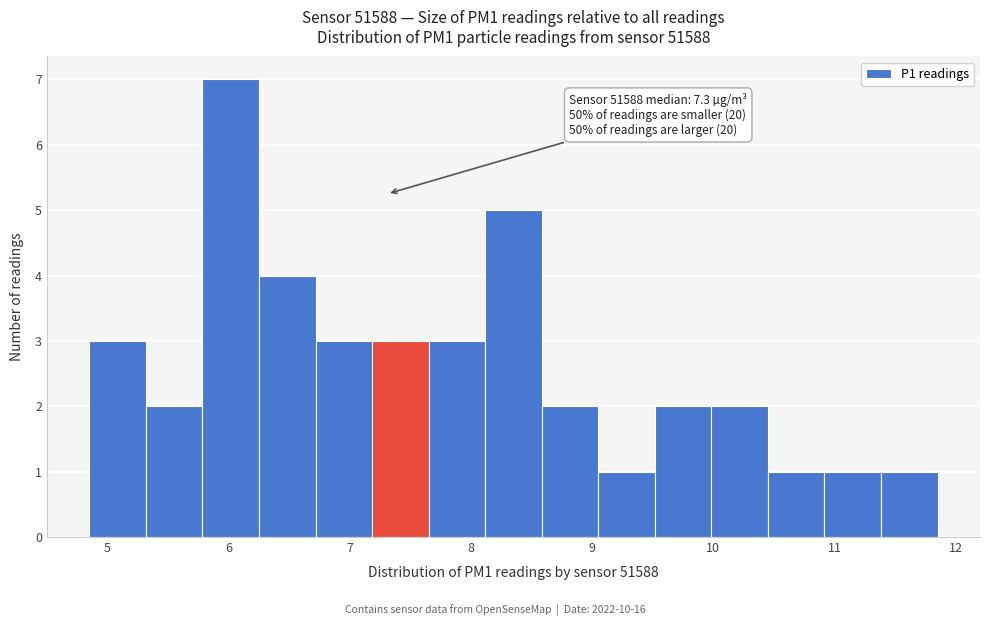

Over which range of the x-axis is the bar tallest?

5.8 to 6.3